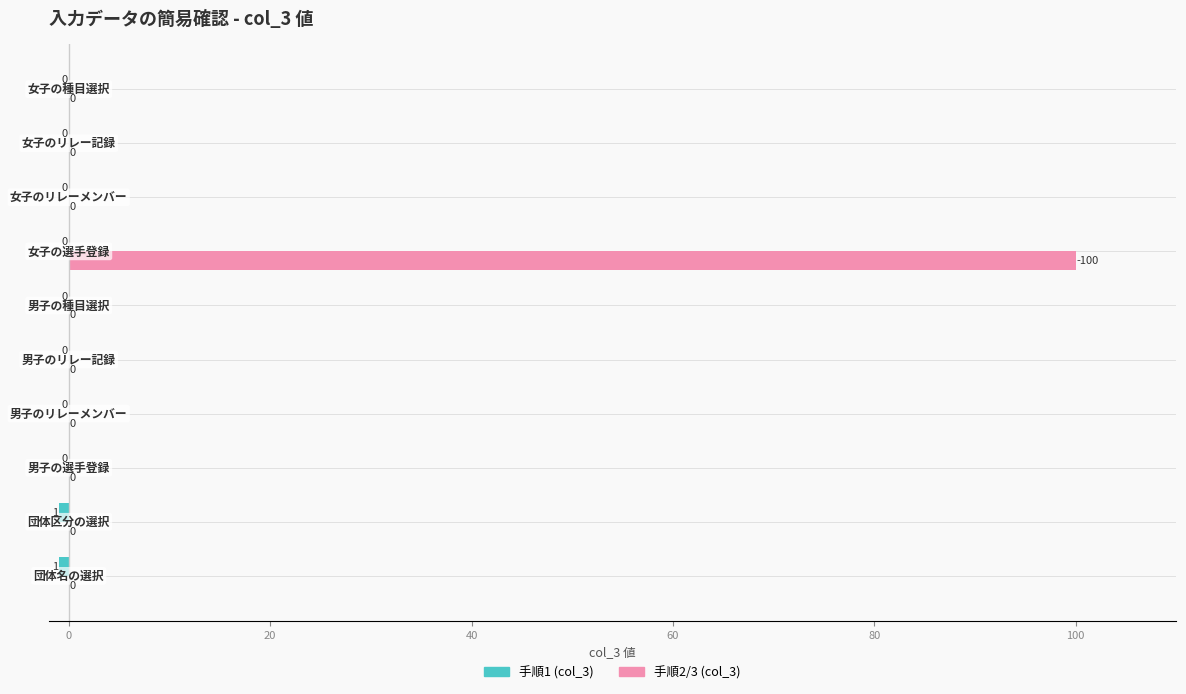

Which series has the largest total across all categories?

手順2/3 (col_3)